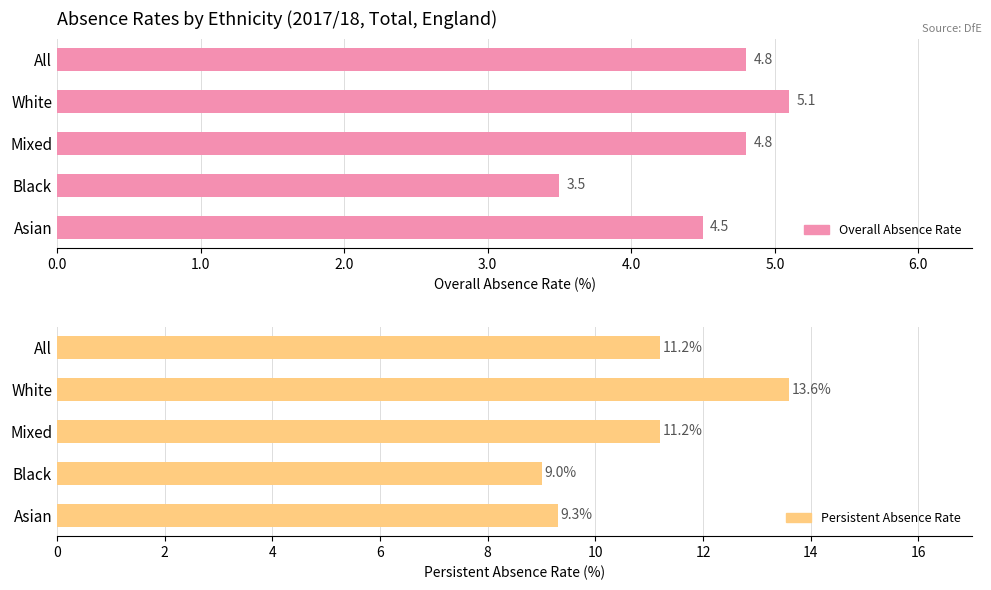

How many values in the Persistent Absence Rate series are below 11?

2